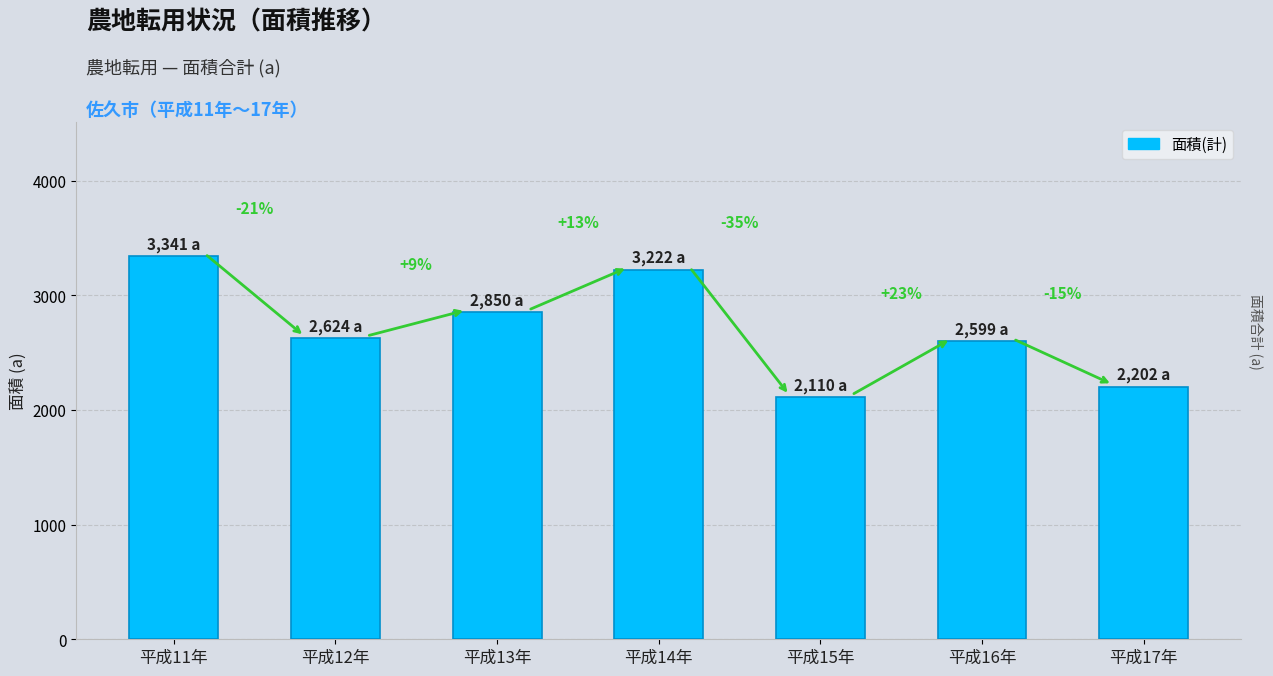

Are the bars horizontal?

No